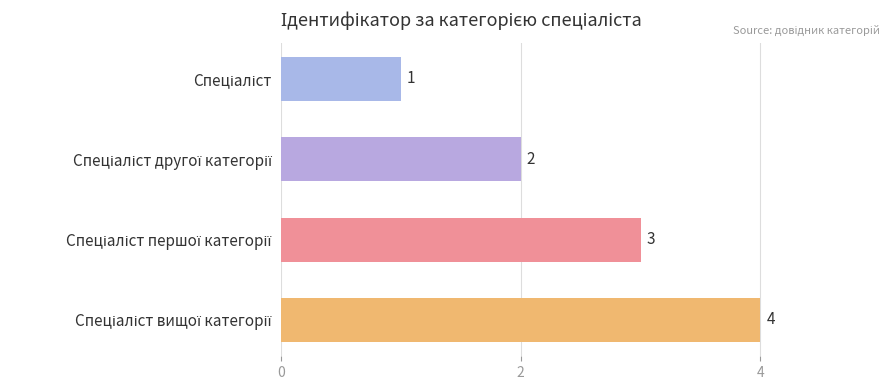

What is the sum of all values?

10